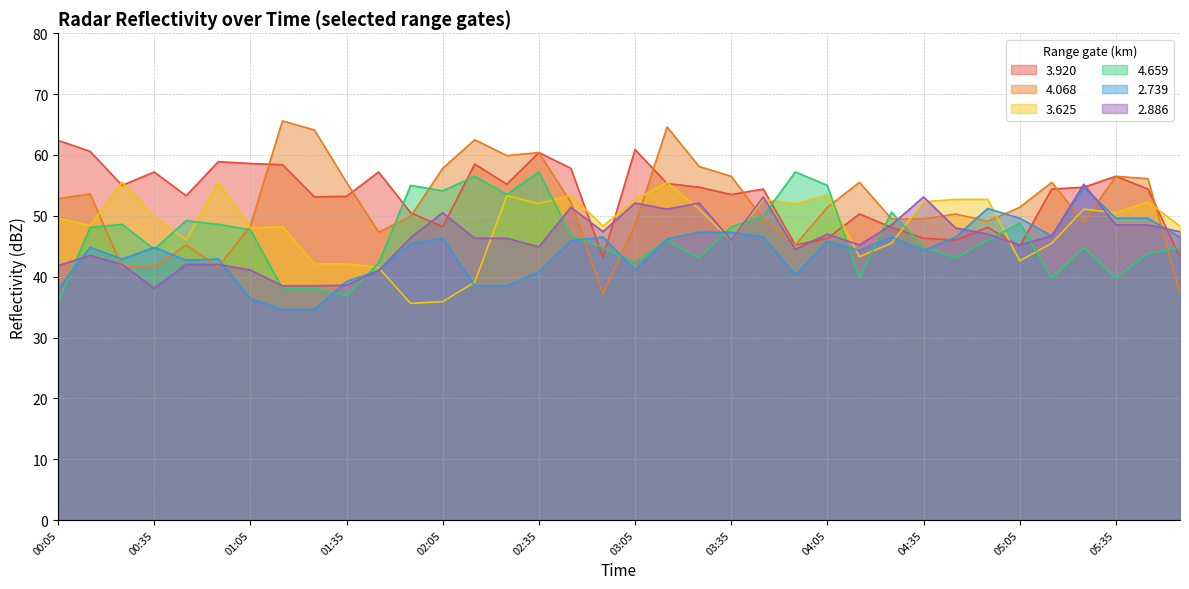

What is the approximate value of 3.920 at 04:05?

46.3